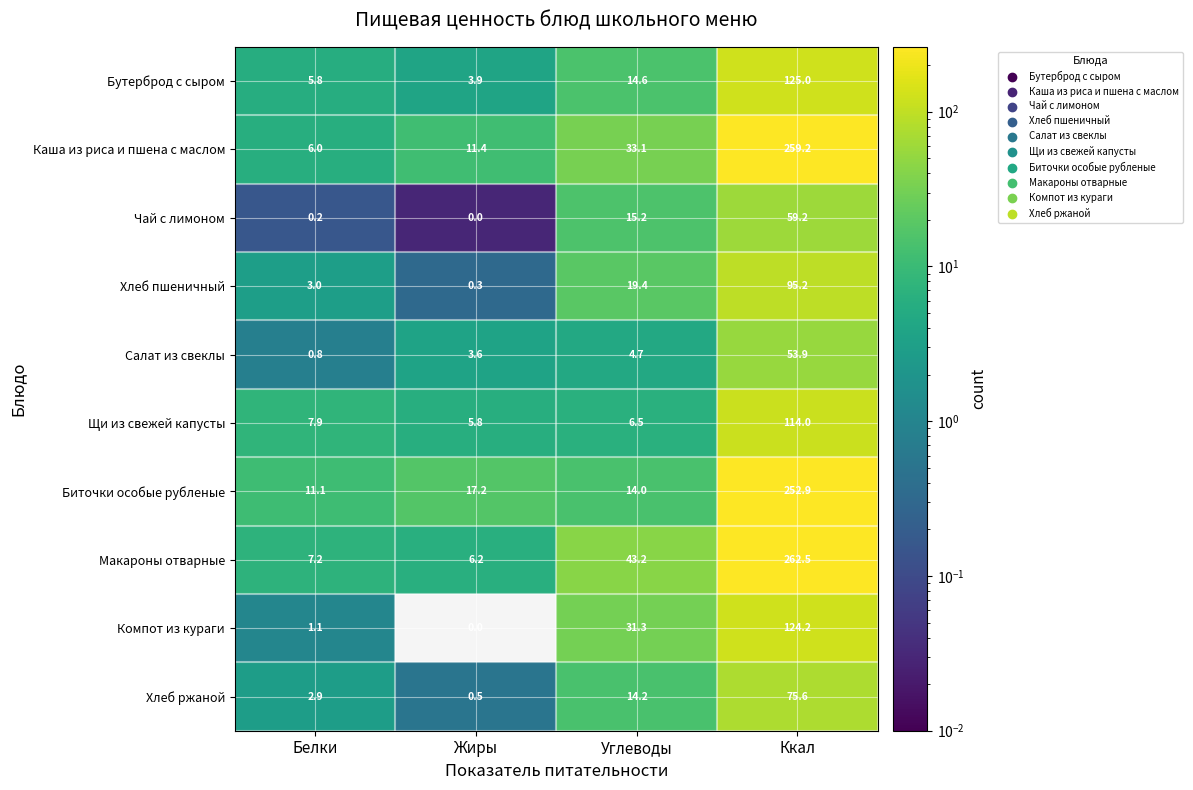

At which label does Щи из свежей капусты reach its minimum?

Жиры